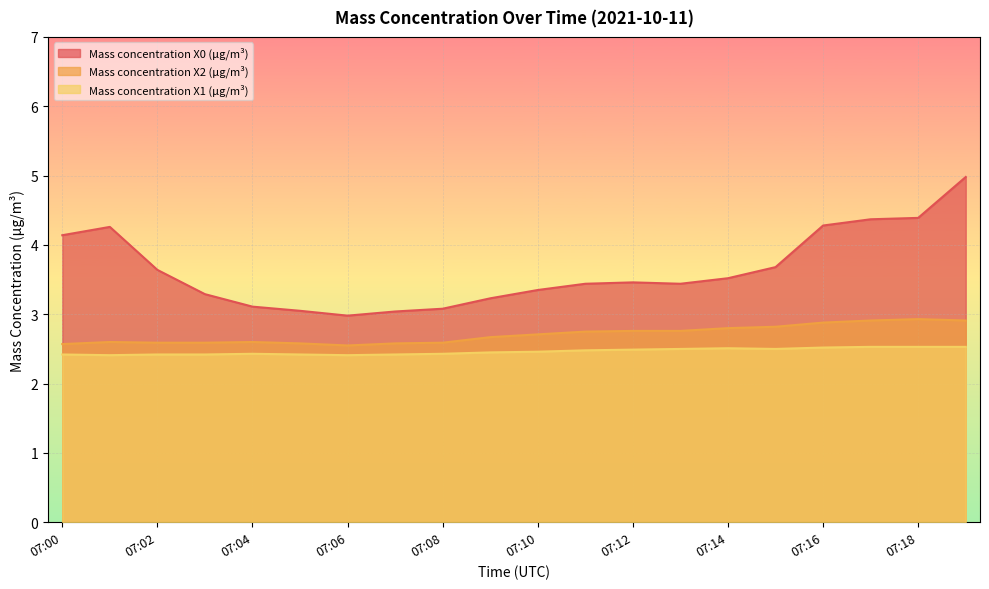

The Mass concentration X2 (μg/m³) series shows 0.6 at 07:00. True or false?

False